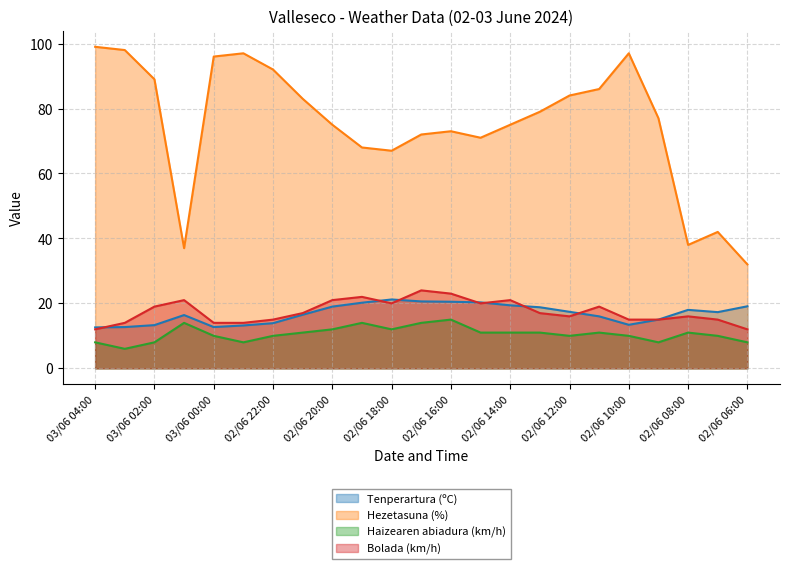

At how many categories does at least one series exceed 53?

19